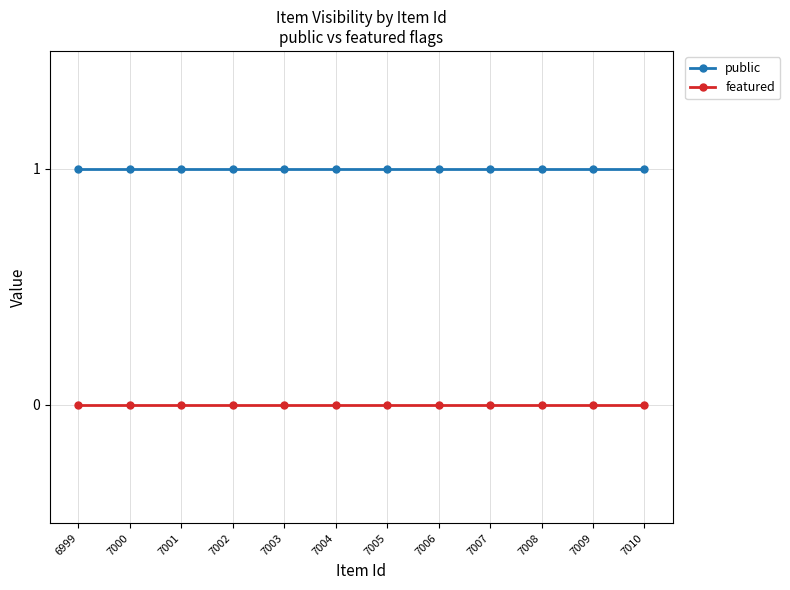

Reading left to right, list all the values displayed in this chart.

public: 6999=1	7000=1	7001=1	7002=1	7003=1	7004=1	7005=1	7006=1	7007=1	7008=1	7009=1	7010=1
featured: 6999=0	7000=0	7001=0	7002=0	7003=0	7004=0	7005=0	7006=0	7007=0	7008=0	7009=0	7010=0